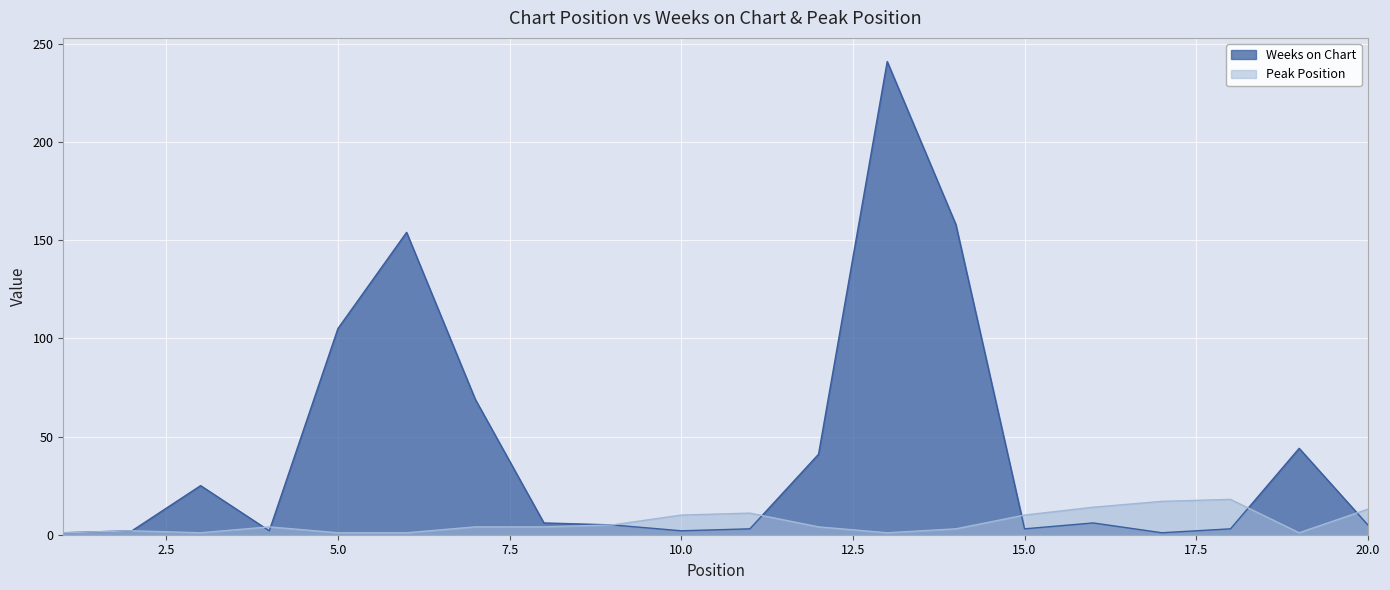

What is the total value across all series at 9?

10